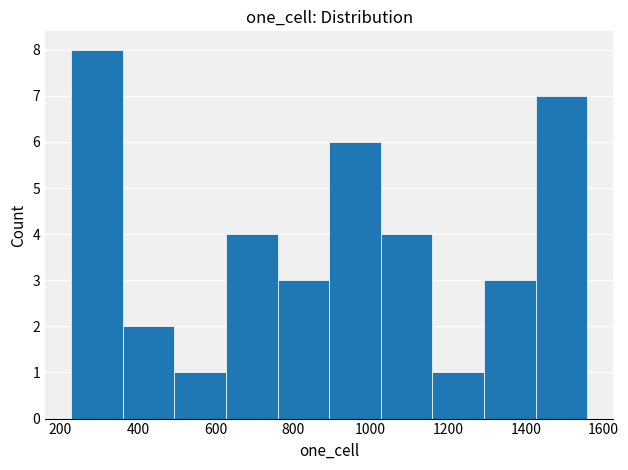

Reading left to right, list every bar in this chart as the range it spans on the x-axis followed by its height. Neither the bar edges nor the heights are printed on the chart, so give them approximately, as read against the axes.

220 to 360: 8
360 to 500: 2
500 to 620: 1
620 to 760: 4
760 to 900: 3
900 to 1020: 6
1020 to 1160: 4
1160 to 1300: 1
1300 to 1420: 3
1420 to 1560: 7